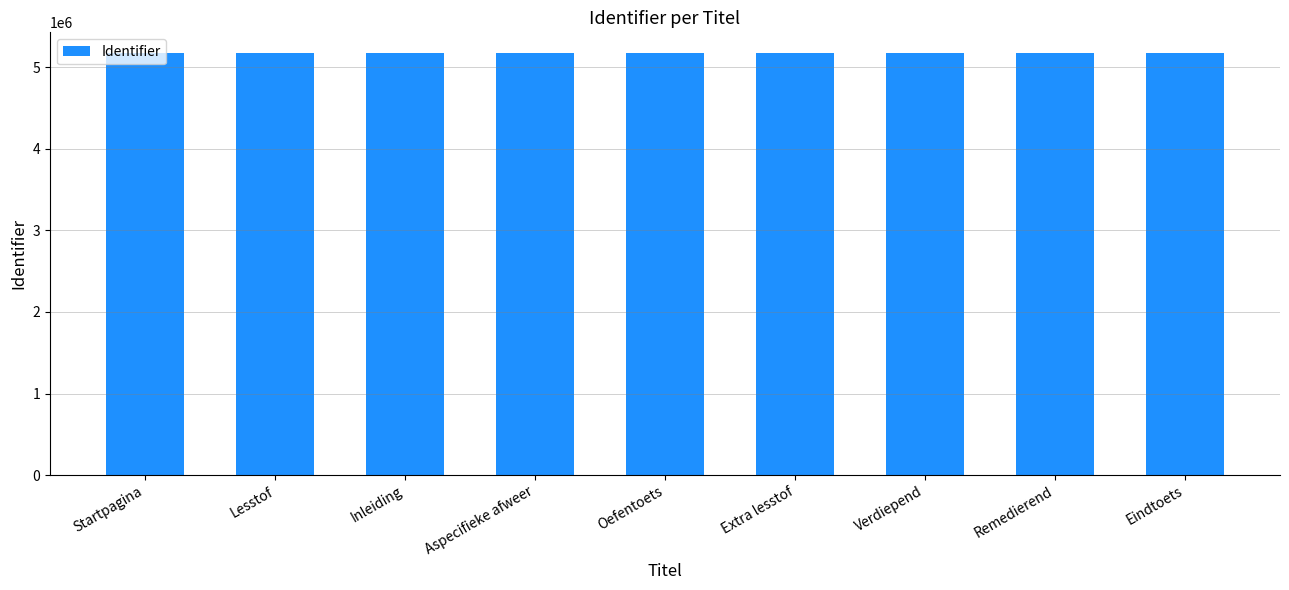

How many values are below 5171550?

4